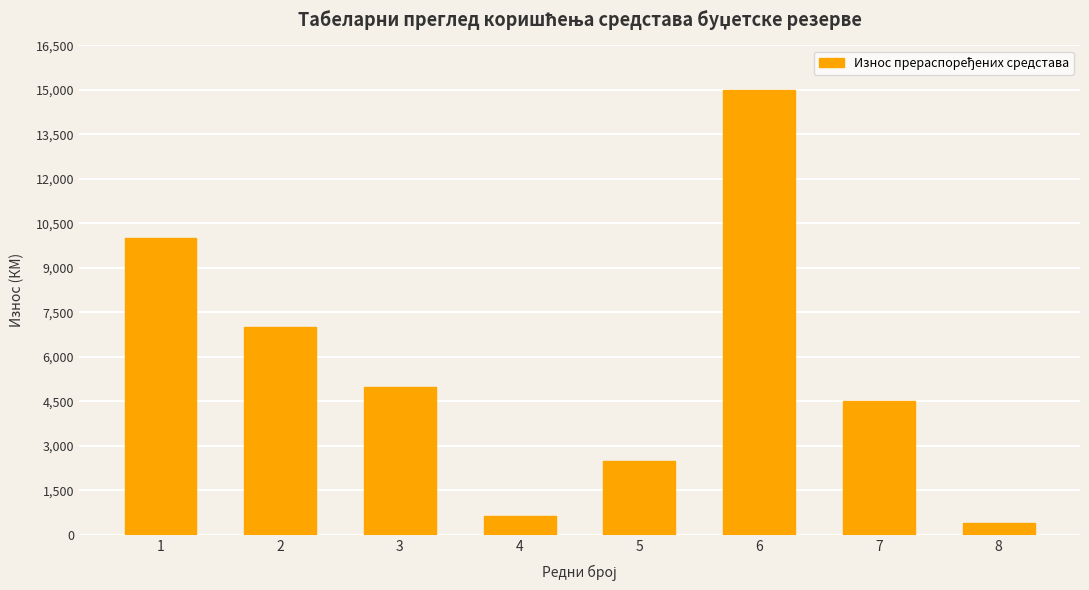

Which has a higher value, 1 or 3?

1